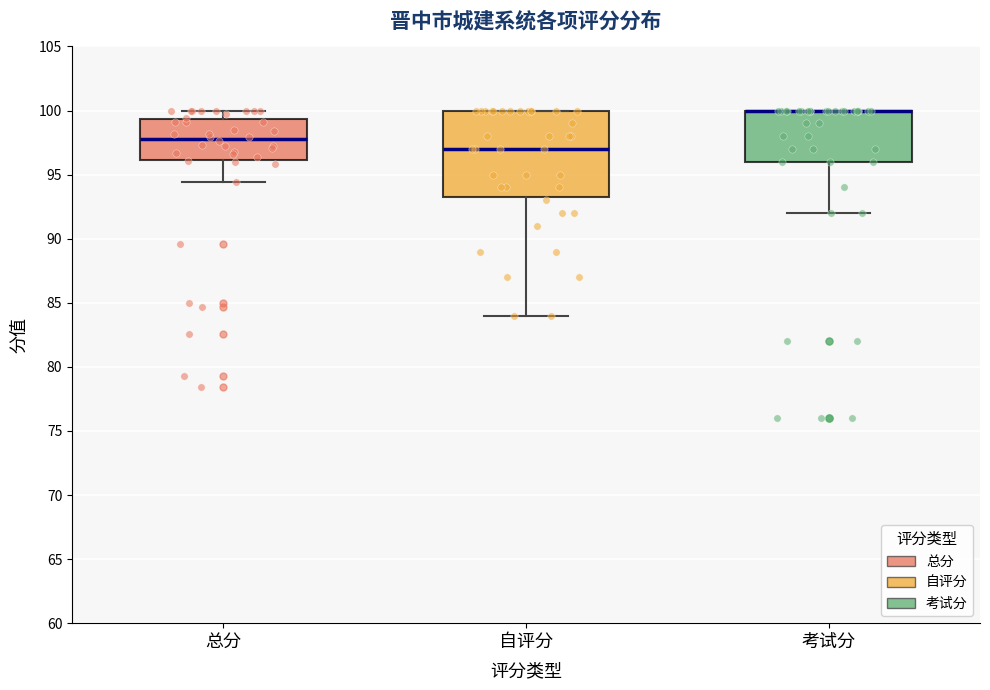

Where is the upper edge of the box for 自评分 on the y-axis? The values are not printed on the chart, so give them approximately, as read against the axis.

100.0